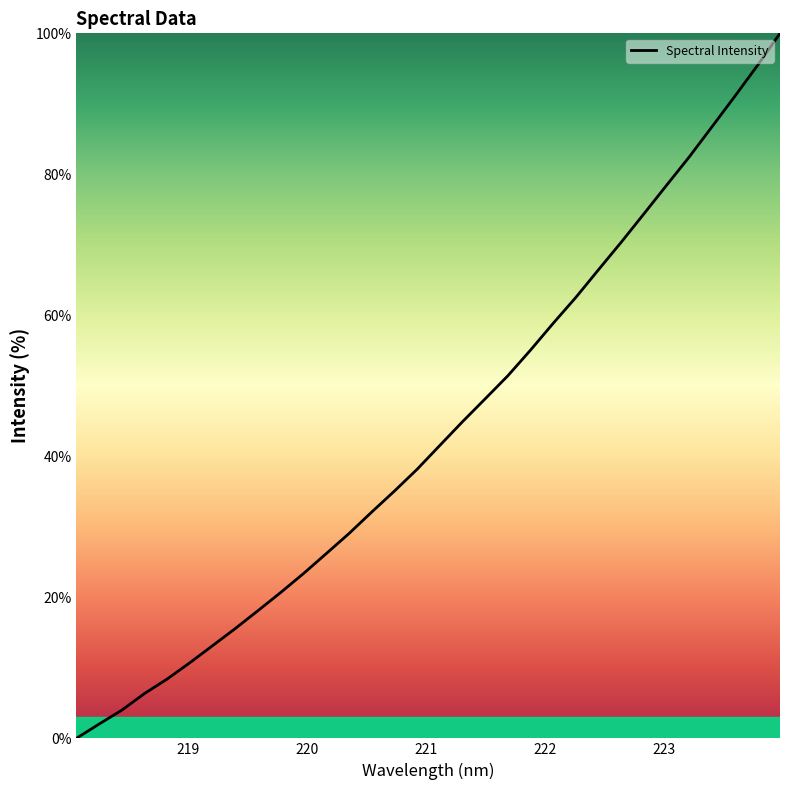

What is the greatest value displayed?

100.0